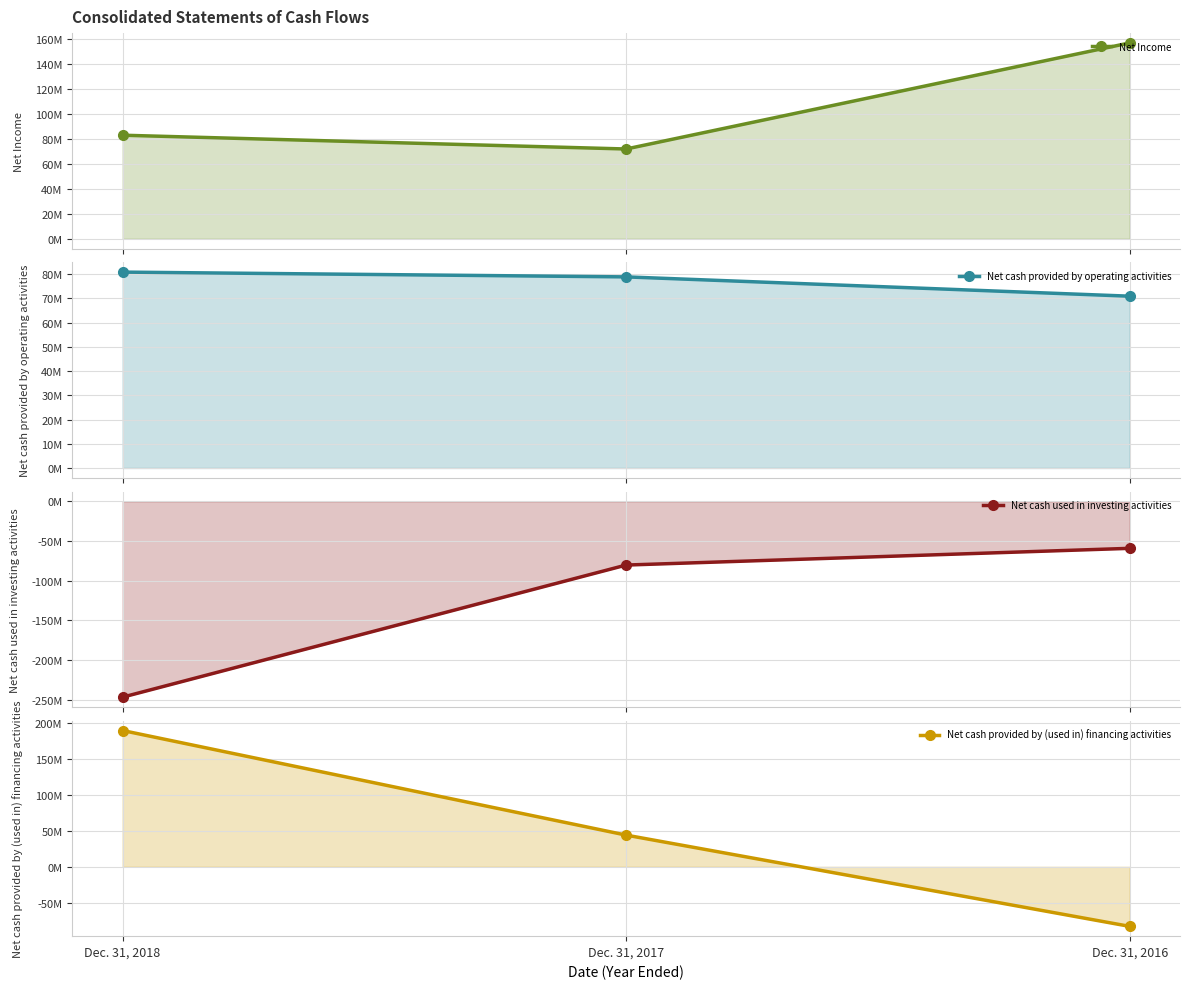

At which label does Net cash used in investing activities first exceed -80414000?

Dec. 31, 2016